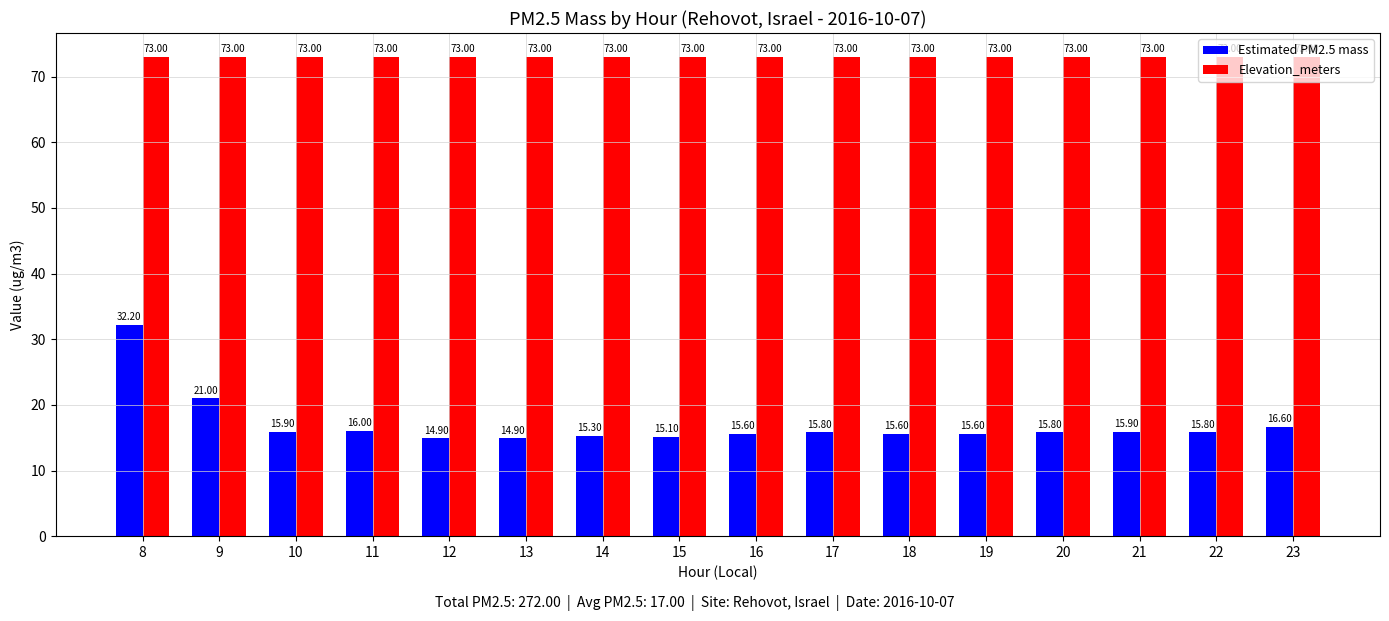

List the series in order of their overall mean, lowest first.

Estimated PM2.5 mass, Elevation_meters